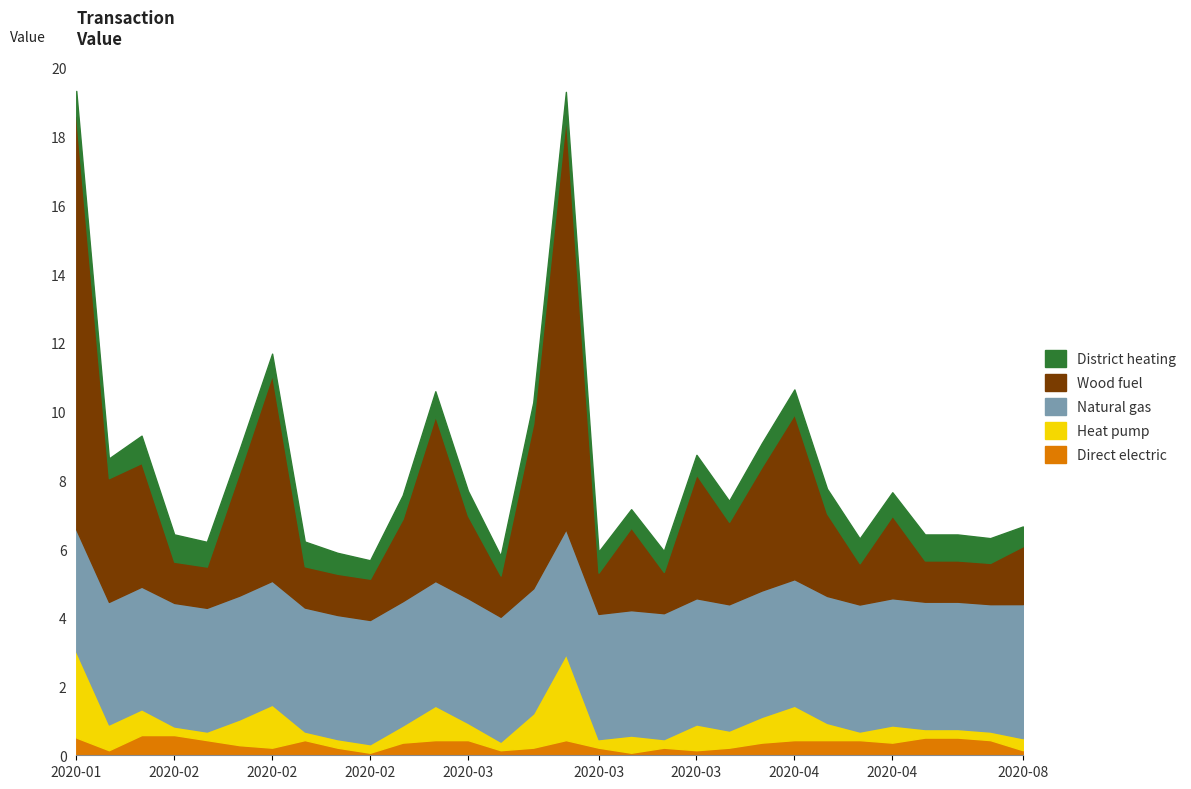

Read the Amount value at 2020-03-30.

3.0